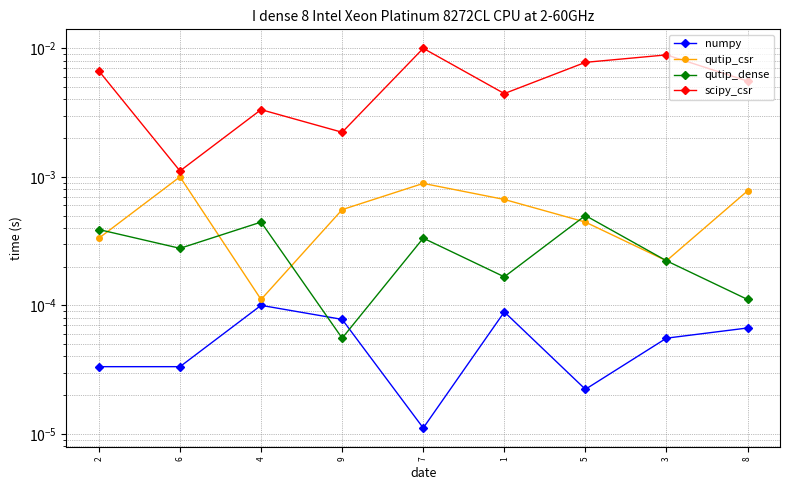

True or false: qutip_csr and scipy_csr intersect in this chart.

False